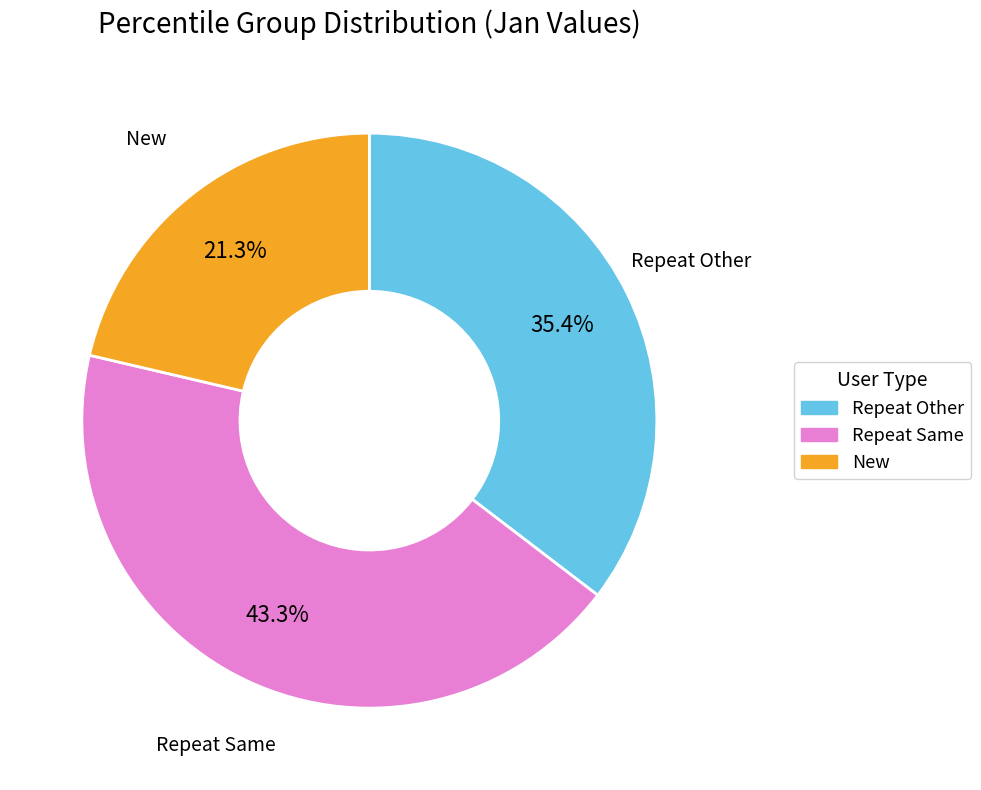

Does any single category account for the majority?

No